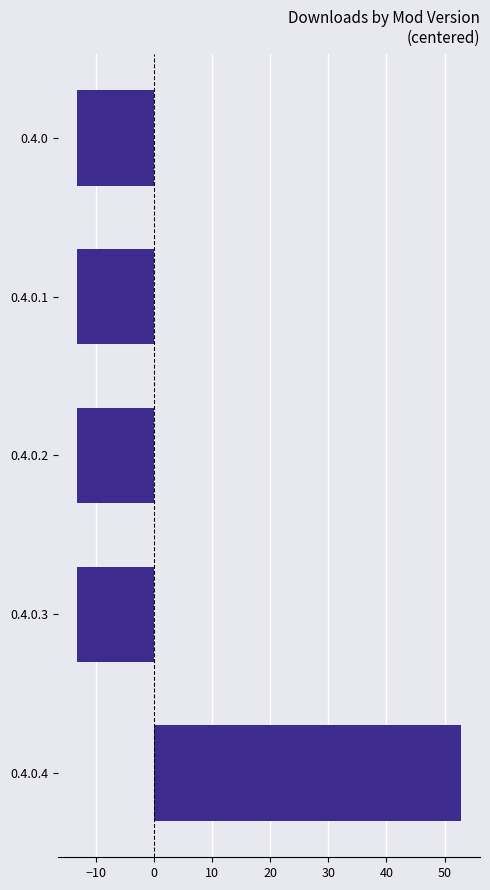

Is it true that the value at 0.4.0.4 is 79.6?

False